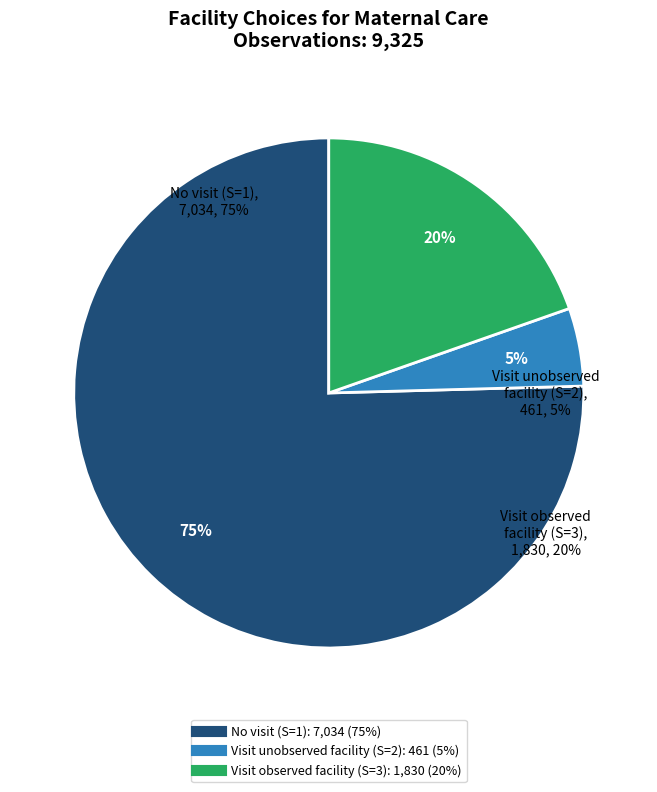

How many slices are in this pie chart?

3